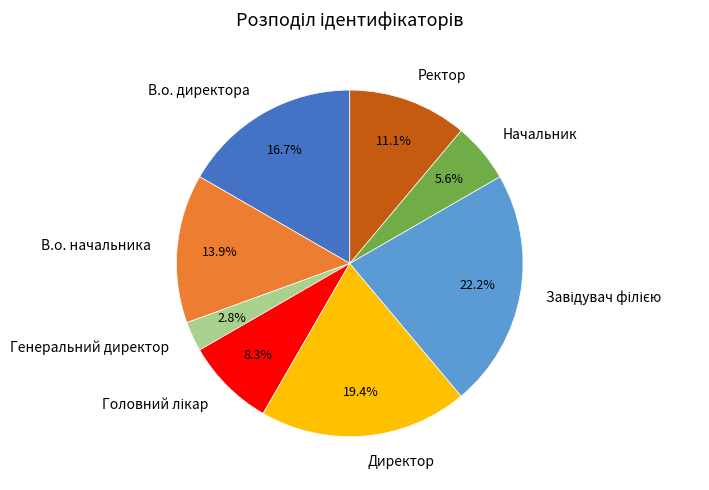

To the nearest percent, what is the average slice percentage?

12%